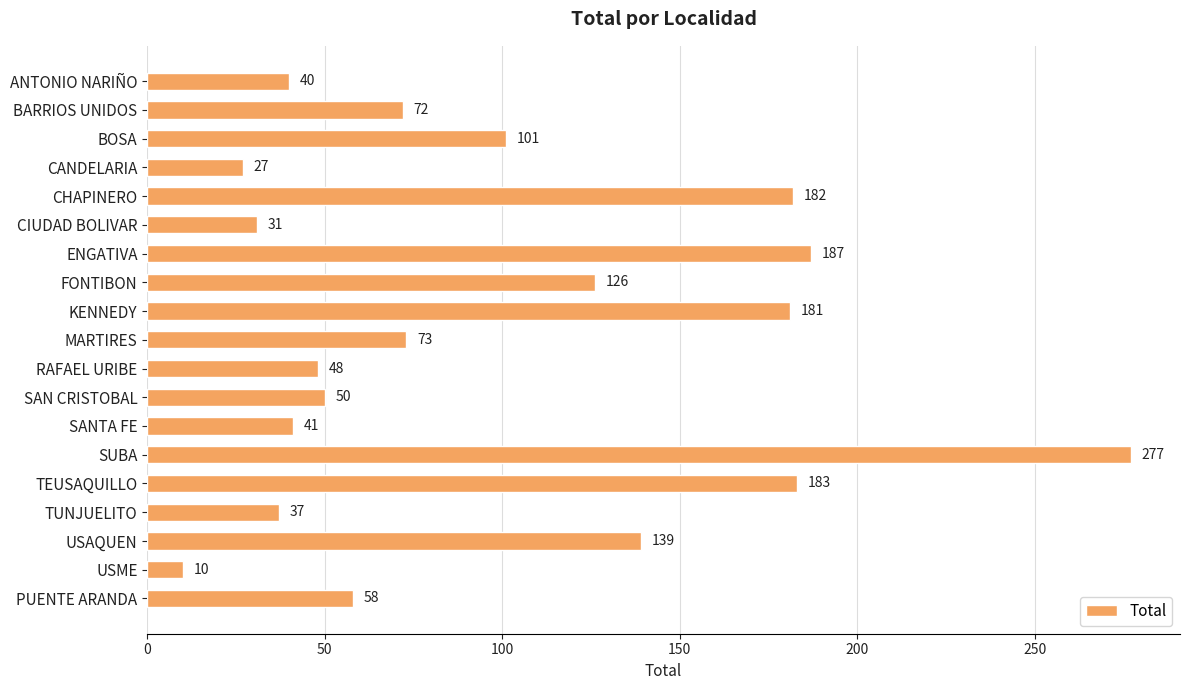

What is the label of the 3rd bar from the top?

BOSA